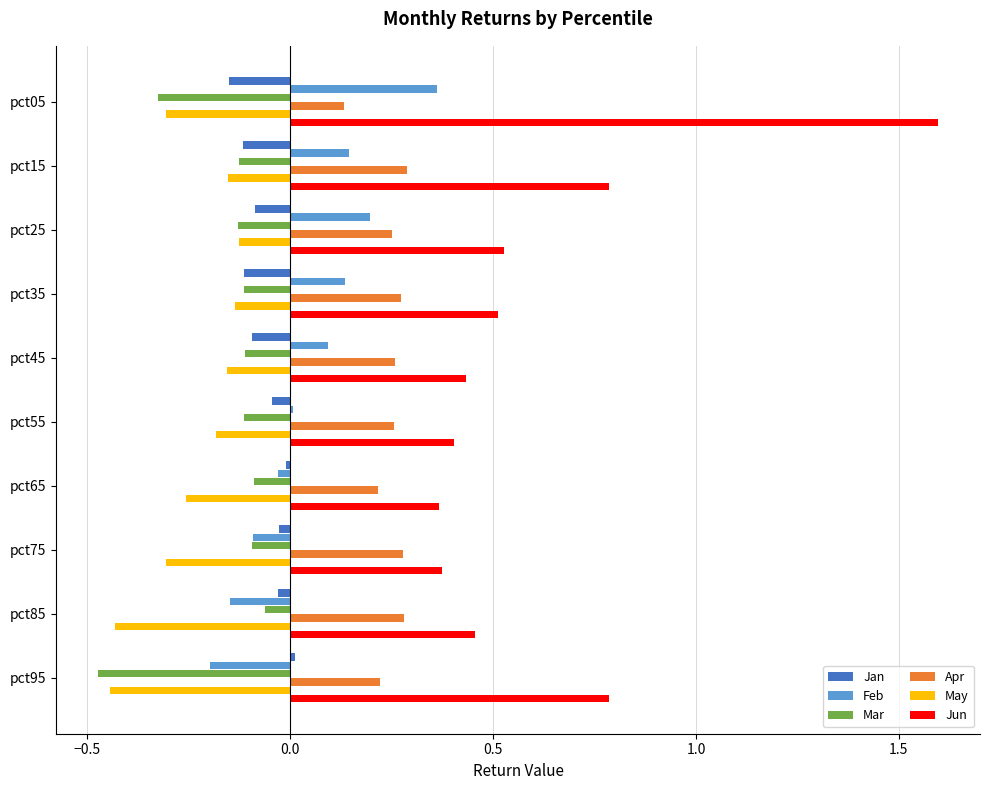

At which category is the sum across all series the highest?

pct05